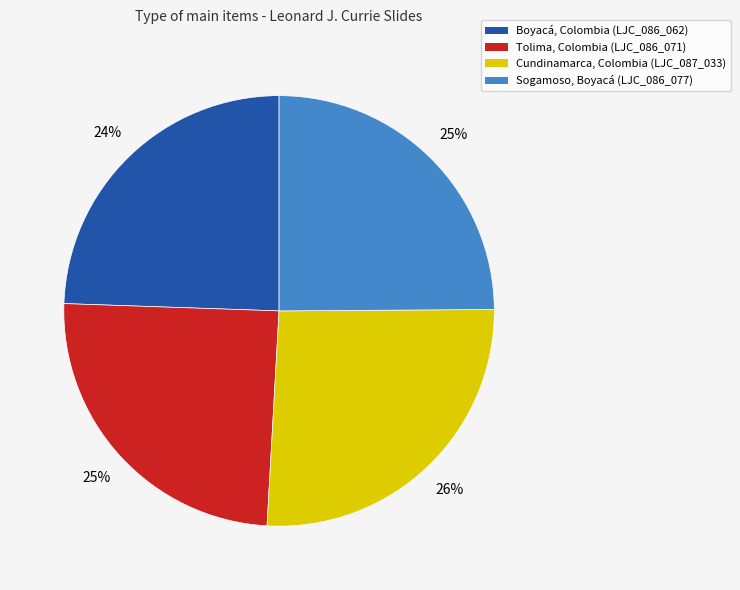

To the nearest percent, what is the difference between the largest and smallest slice percentages?

2%